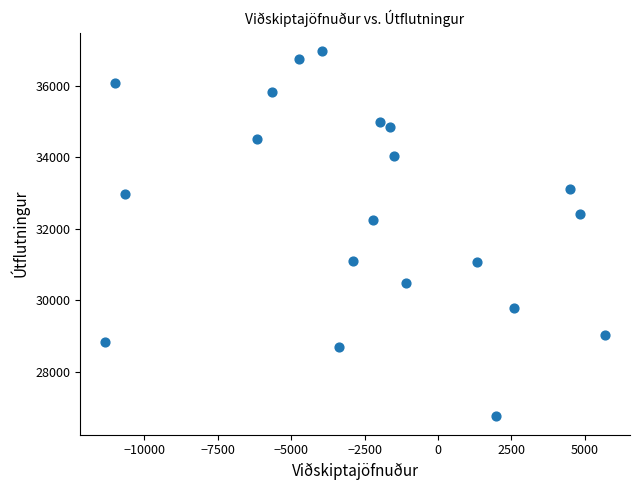

What is the range of Y values (max minus min)?

10200